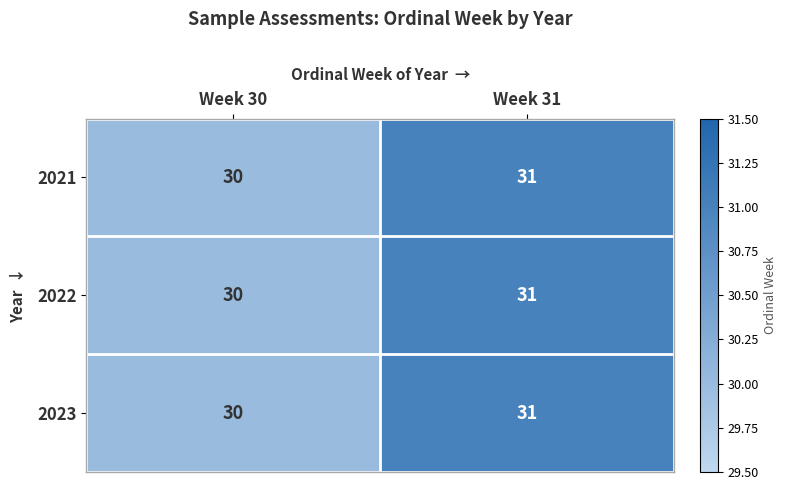

Reading left to right, list all the values displayed in this chart.

2021: 30	31
2022: 30	31
2023: 30	31